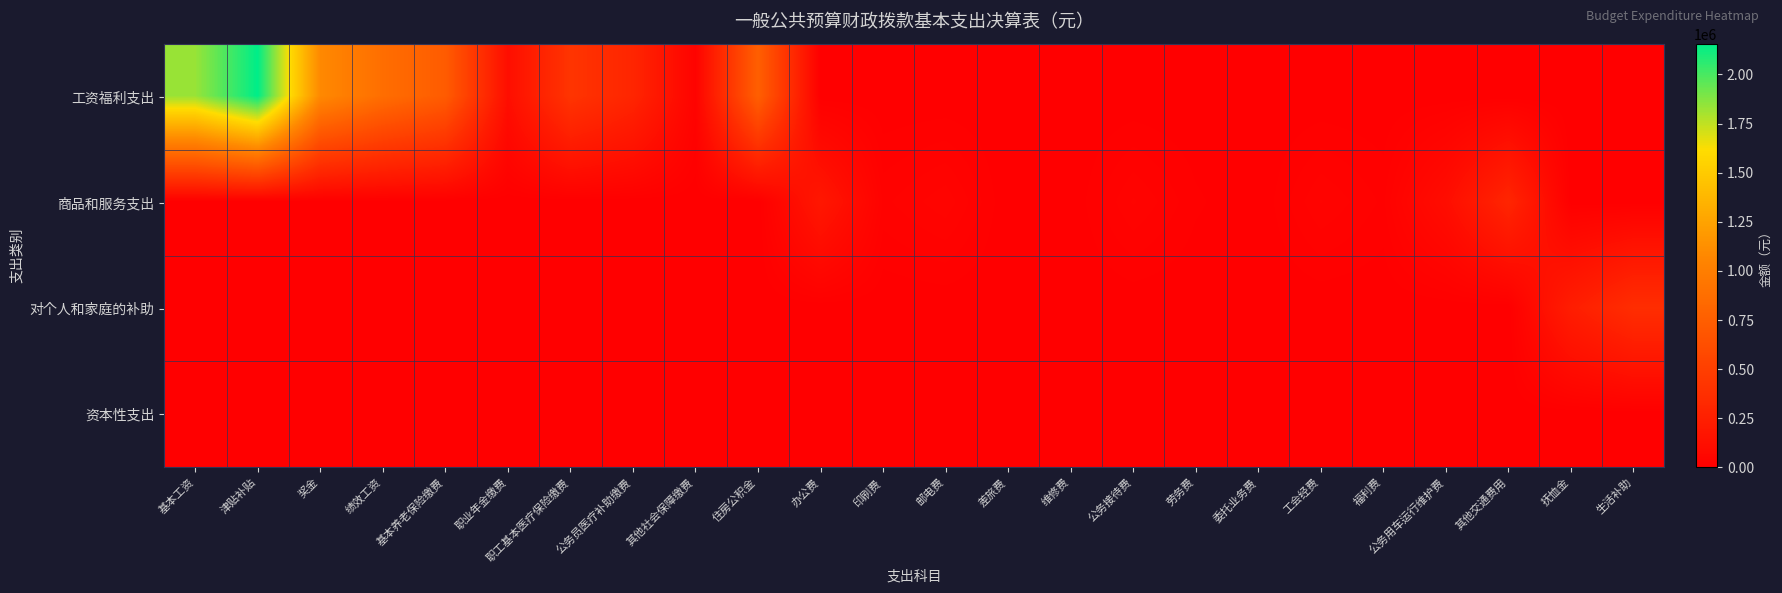

Rank the series by their maximum value, from lowest to highest.

资本性支出, 商品和服务支出, 对个人和家庭的补助, 工资福利支出